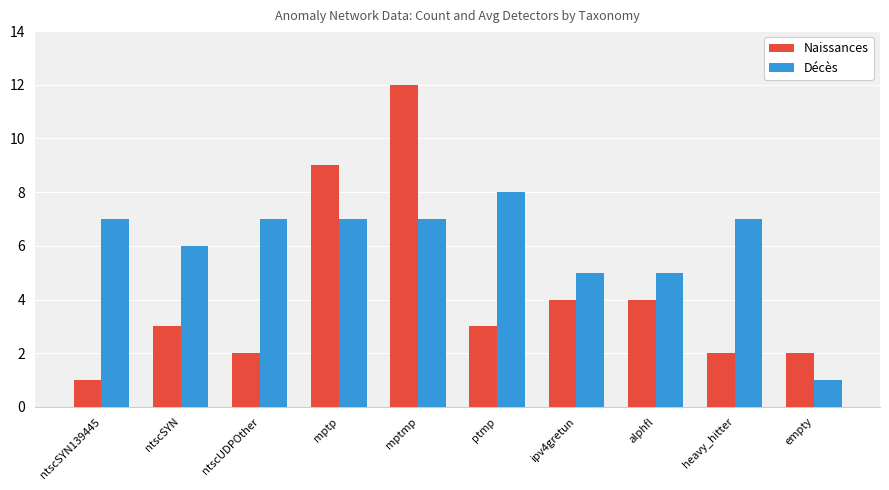

True or false: Décès has a value of 7 at heavy_hitter.

True